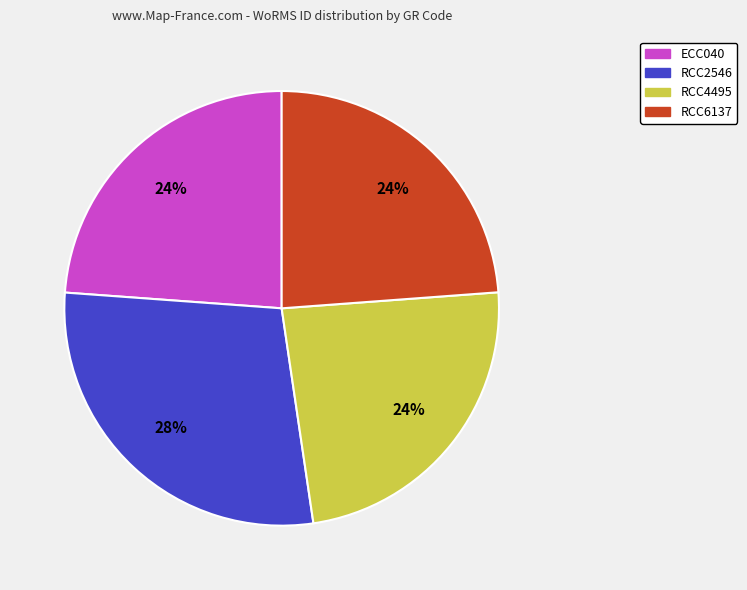

Approximately how many times larger is the value at ECC040 compared to RCC6137?

1.0